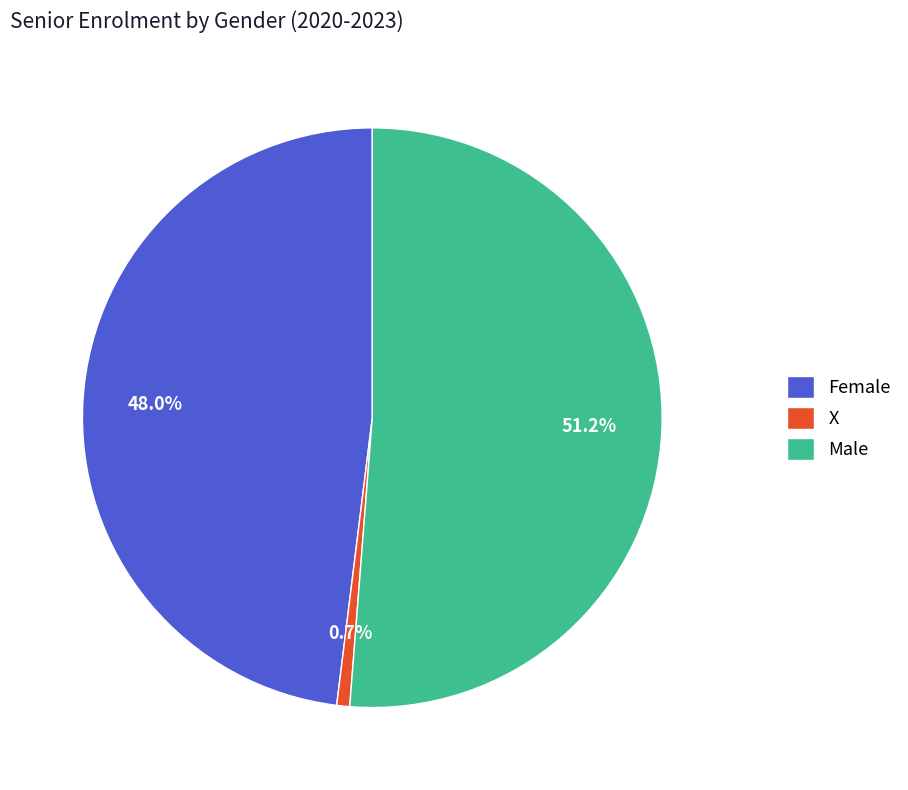

To the nearest percent, what is the difference between the largest and smallest slice percentages?

51%